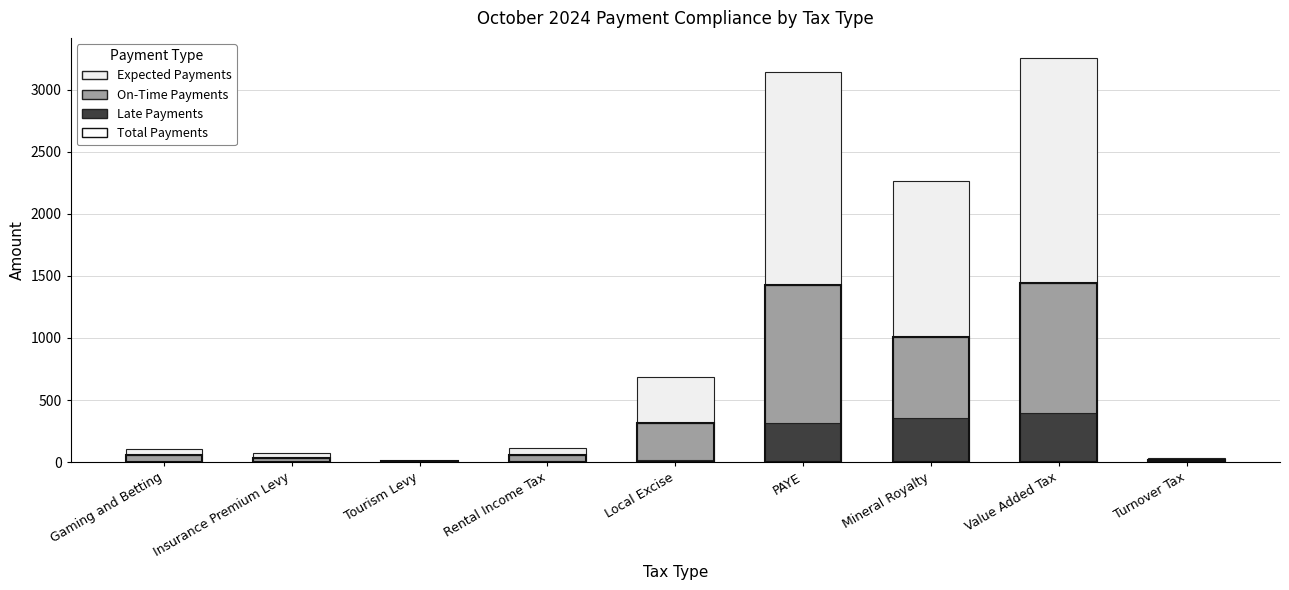

Is it true that On-Time Payments equals 348.4 at PAYE?

False